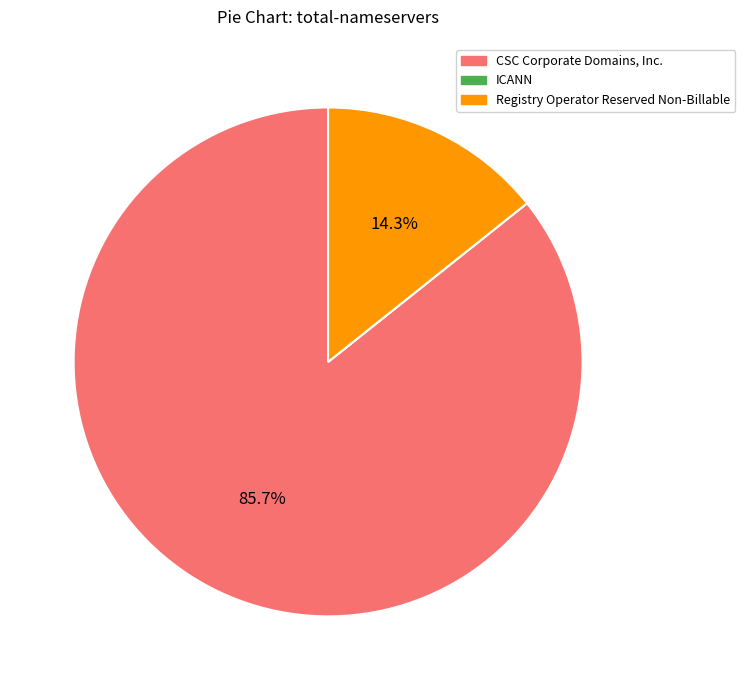

What is the largest slice in the pie chart?

CSC Corporate Domains, Inc.